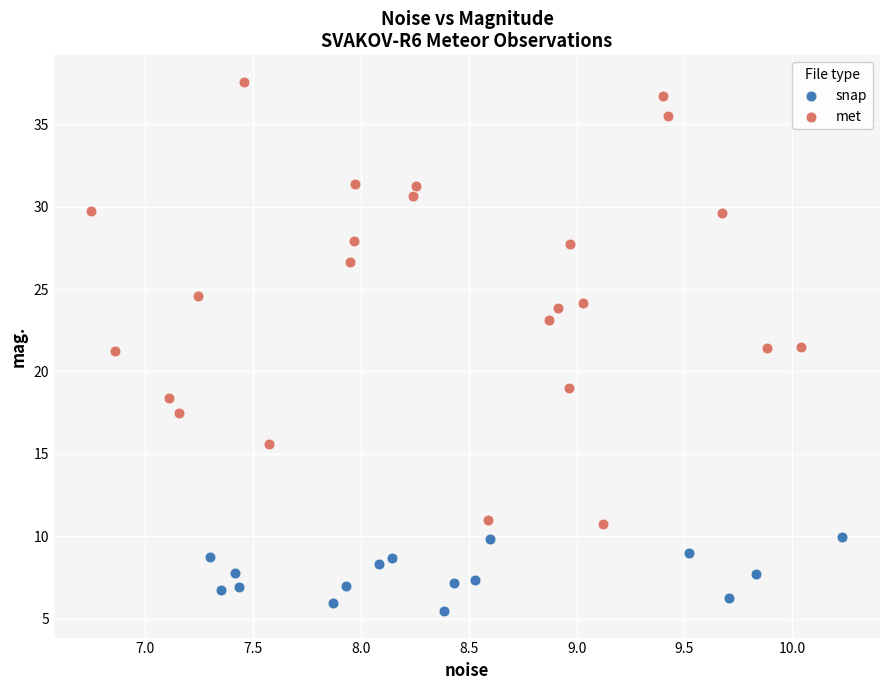

Which series reaches the maximum Y coordinate?

met